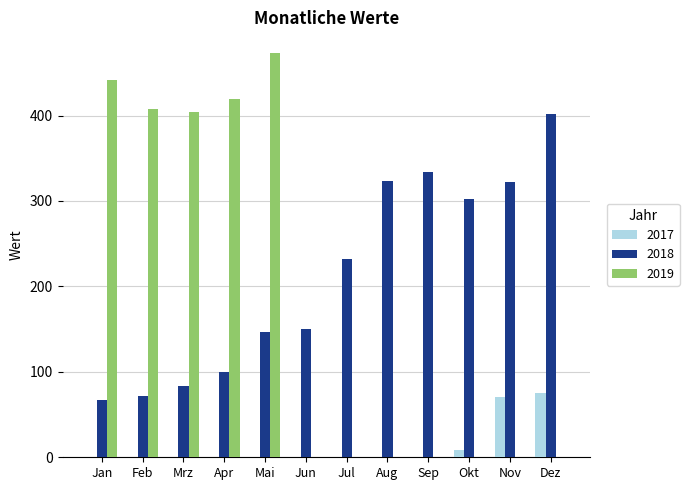

Between Aug and Nov, which series saw the biggest shift?

2017